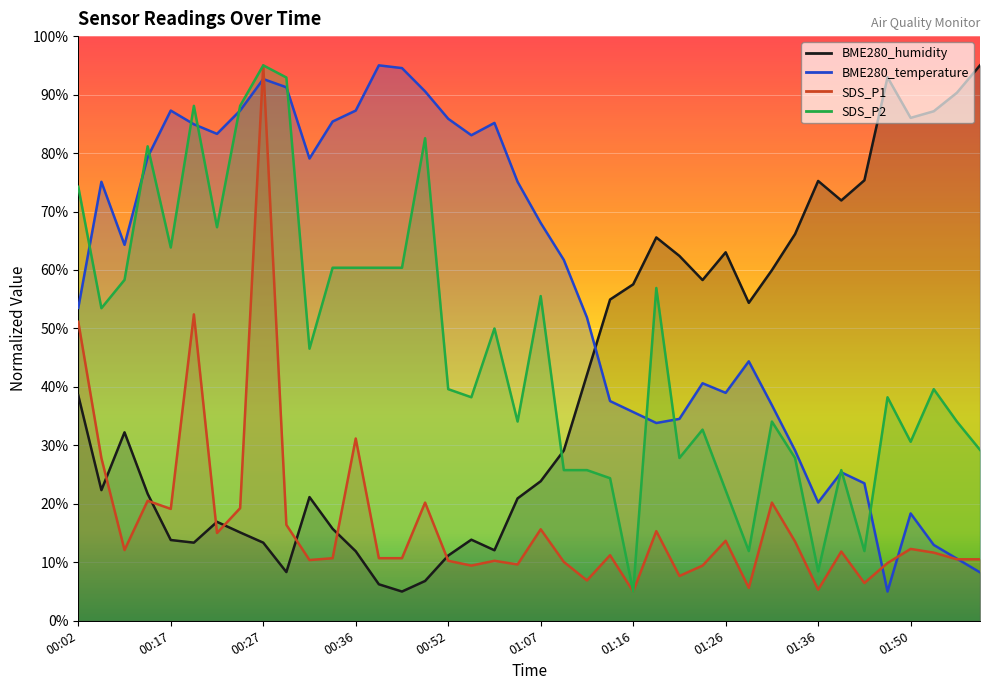

Which series has the largest range (max minus min)?

BME280_humidity